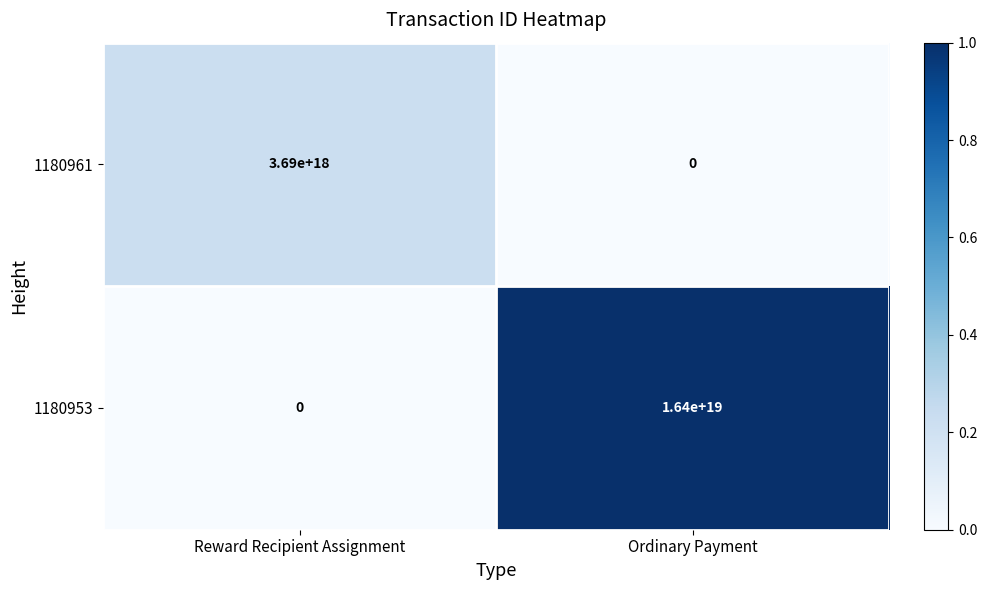

Which series has the widest spread of values?

1180953